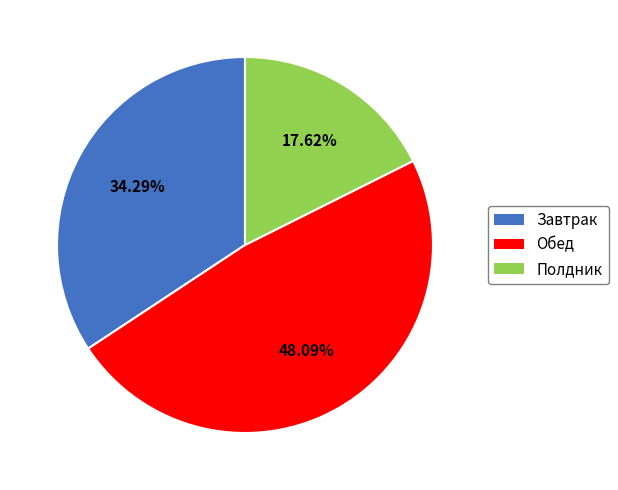

Do Завтрак and Обед together represent more than half of the pie?

Yes